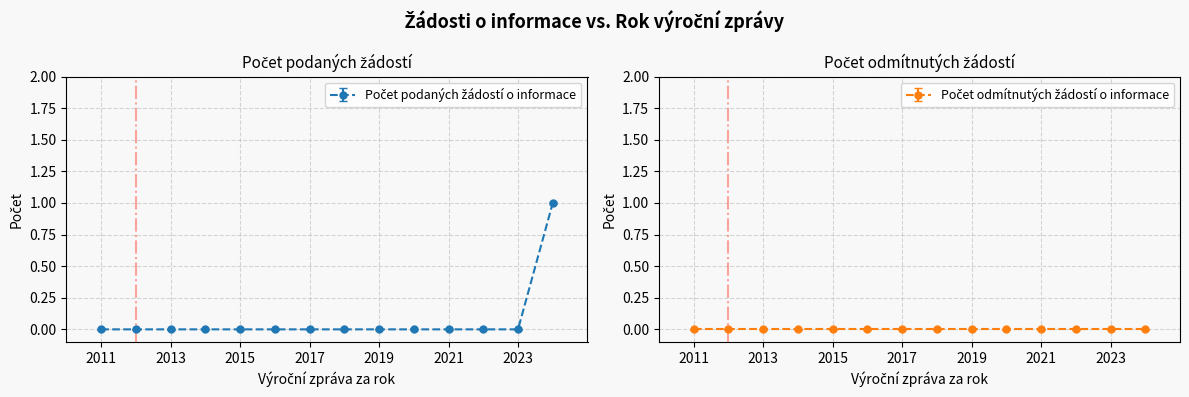

How many lines are shown in the chart?

1